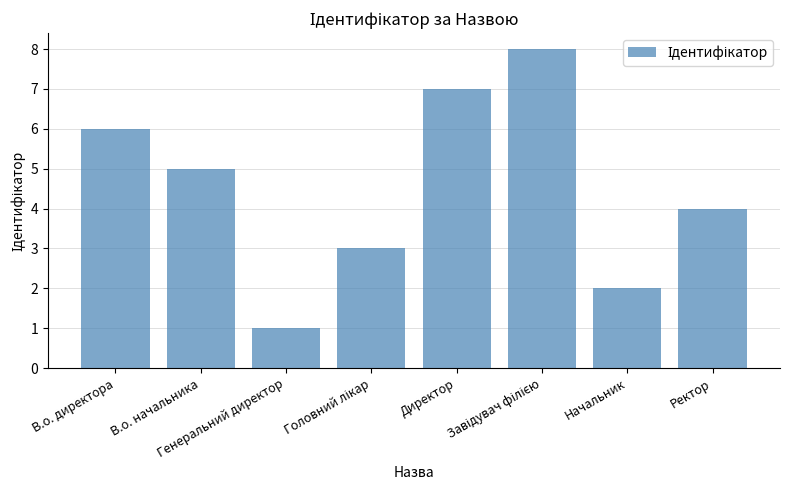

Are the bars grouped side by side (vs. stacked)?

No